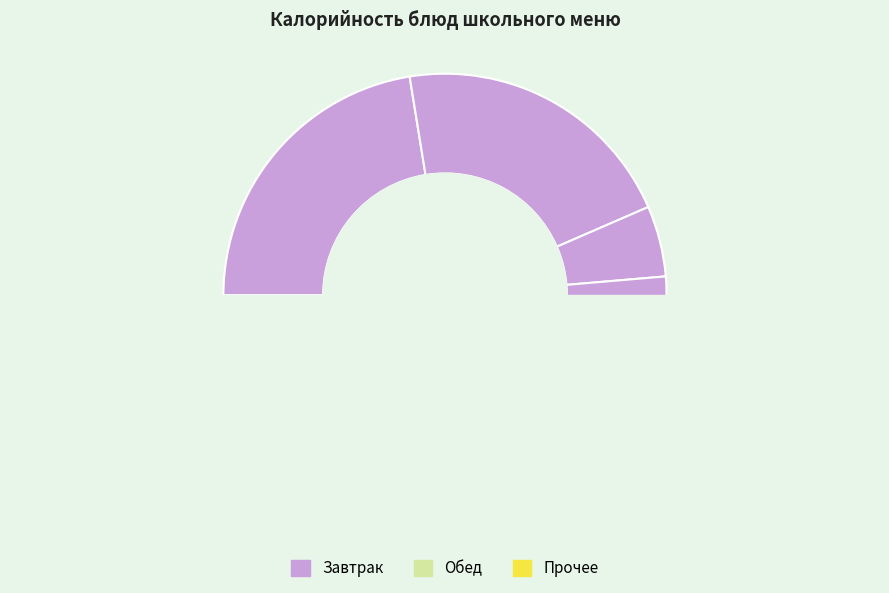

What is the change in value from котлета говяжья to чай с сахаром?

-201.0